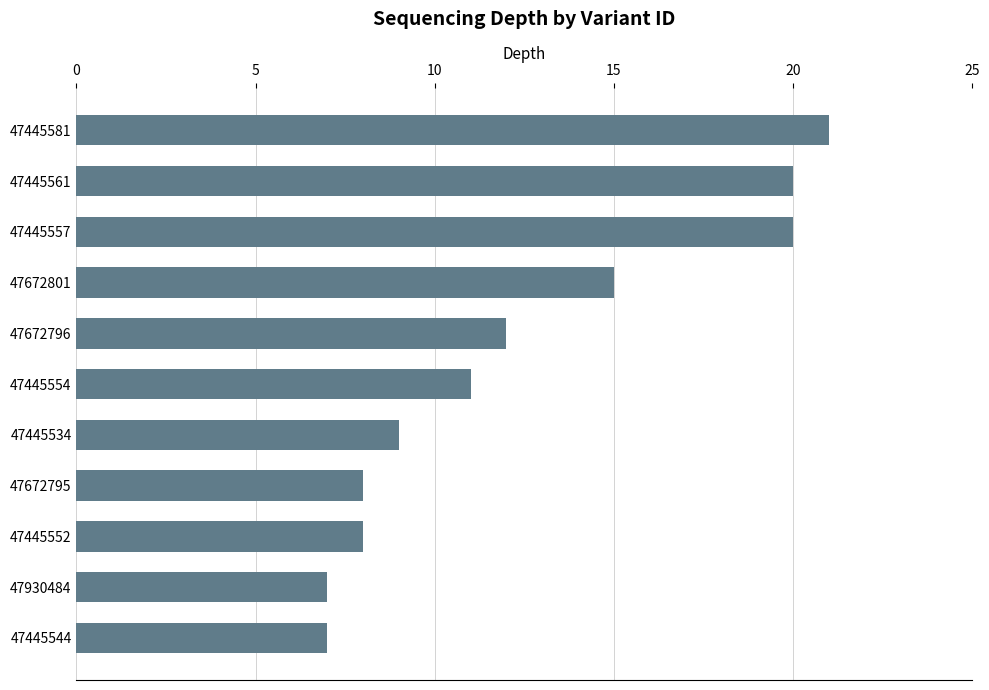

At which category does the chart reach its peak across all series?

47445581